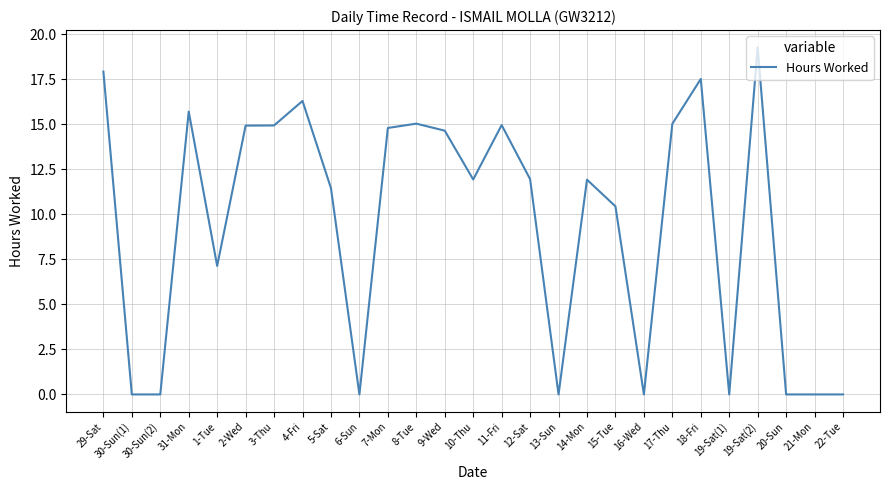

Approximately how many times larger is the value at 7-Mon compared to 11-Fri?

1.0